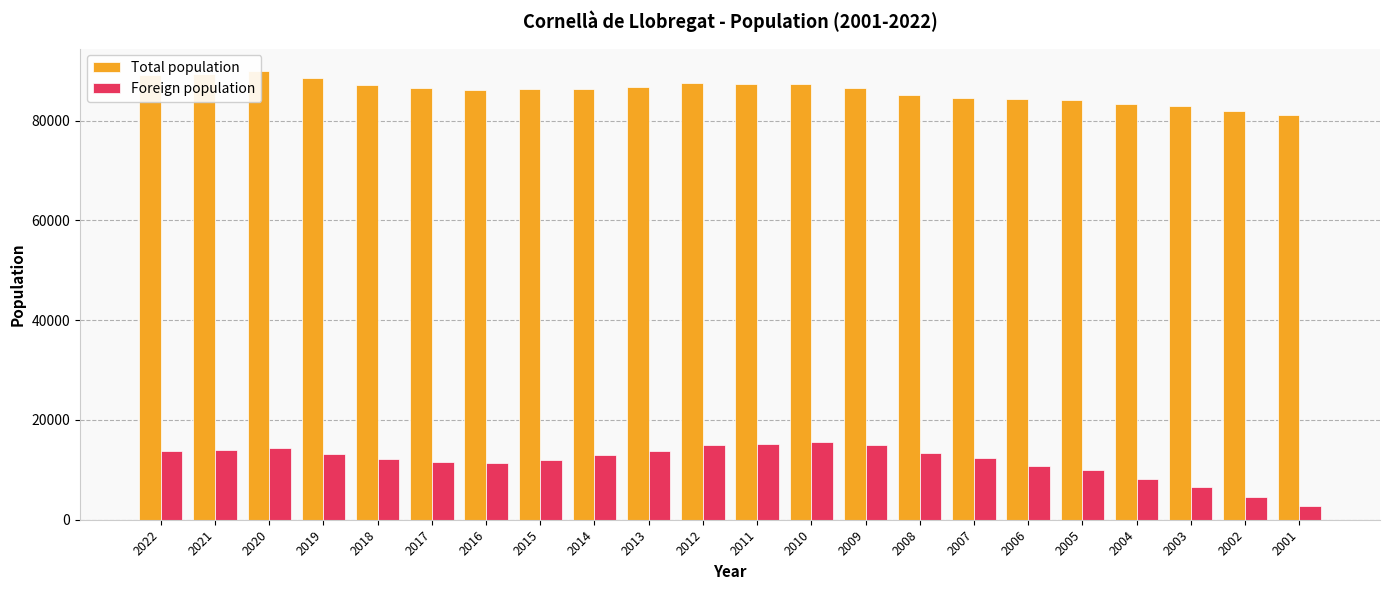

Between 2014 and 2017, which is larger?

2017